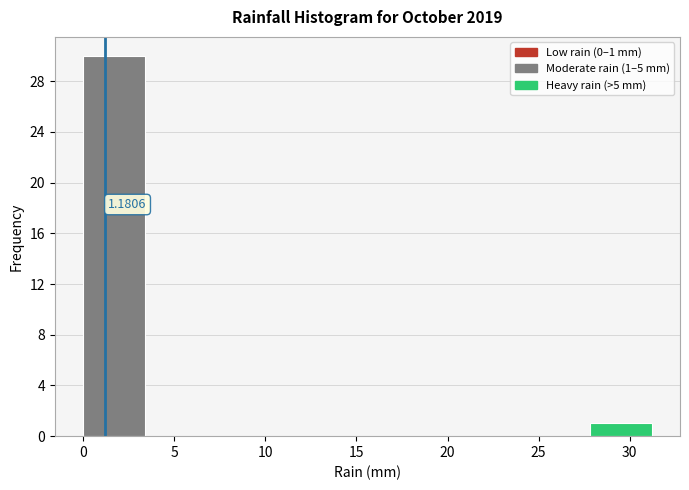

Over which range of the x-axis is the bar tallest?

0 to 4